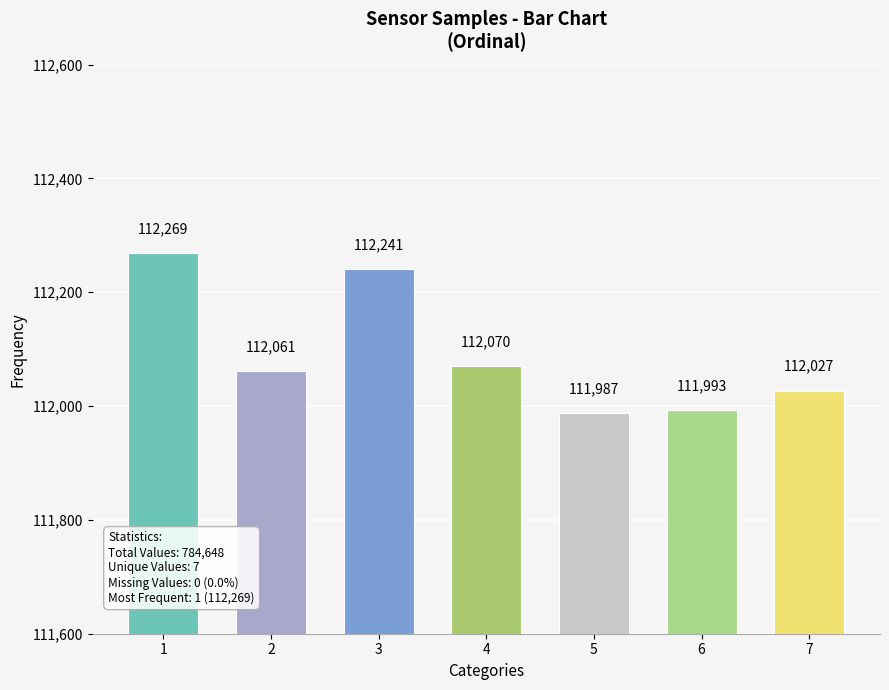

Reading right to left, what are all the values shown in this chart?

7=112027	6=111993	5=111987	4=112070	3=112241	2=112061	1=112269